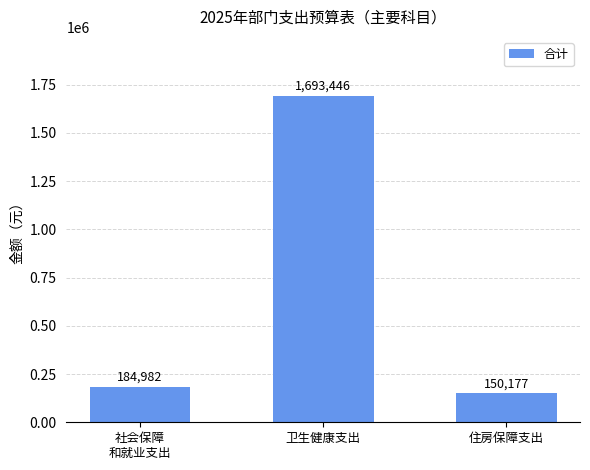

What is the value of the 2nd bar from the left?

1693446.4